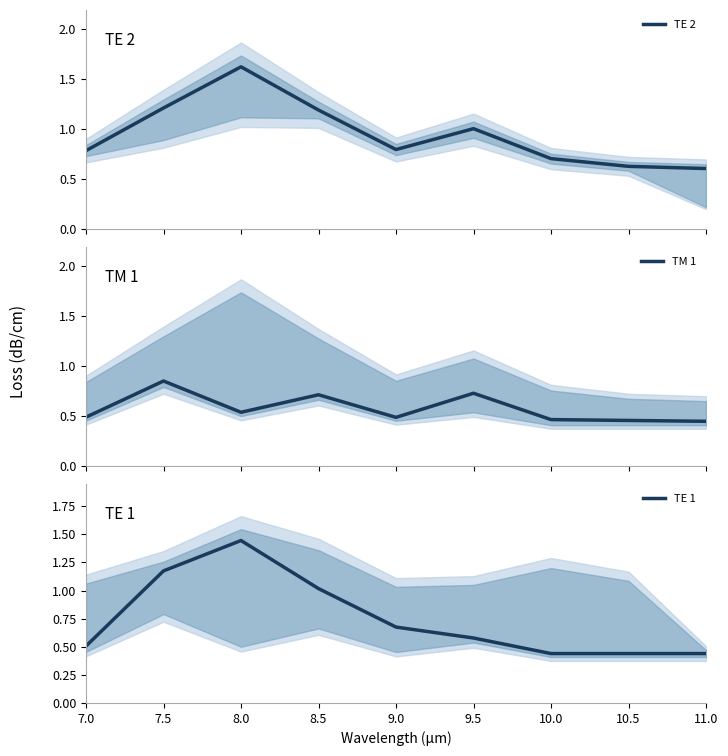

What are all the series names shown in the legend?

TE 2, TM 1, TE 1